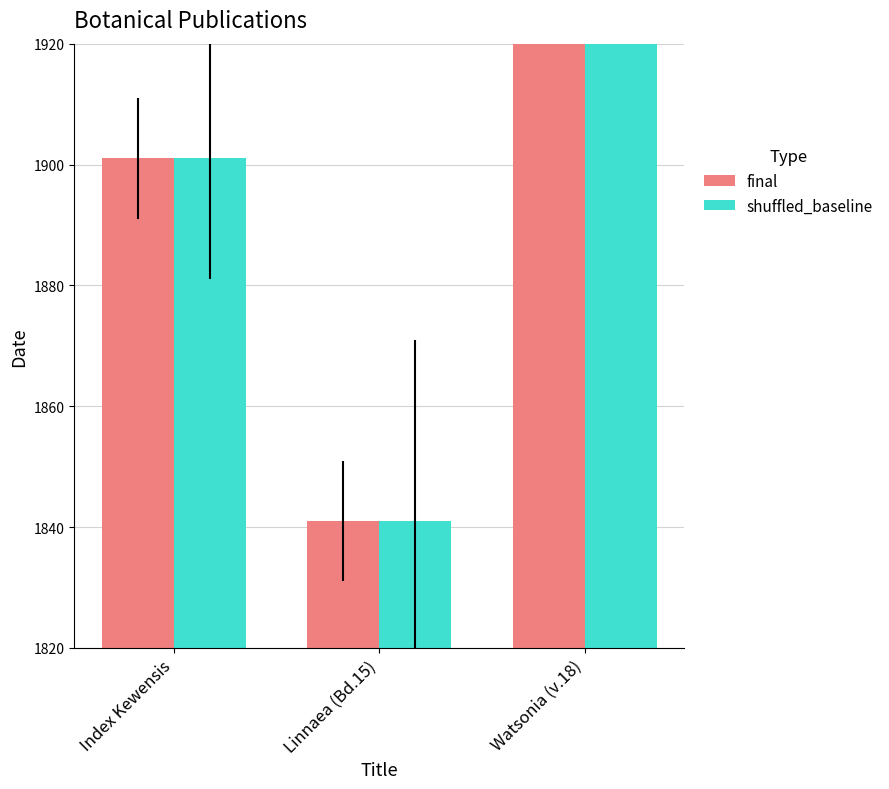

What position from the right is Index Kewensis?

3